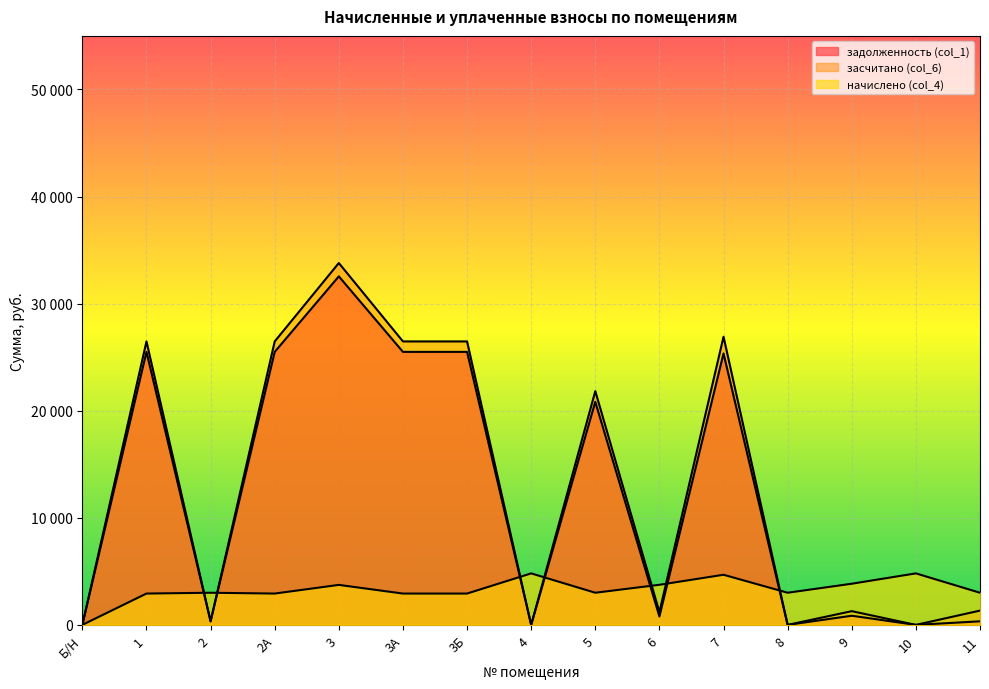

How many values in засчитано (col_6) are above zero?

11